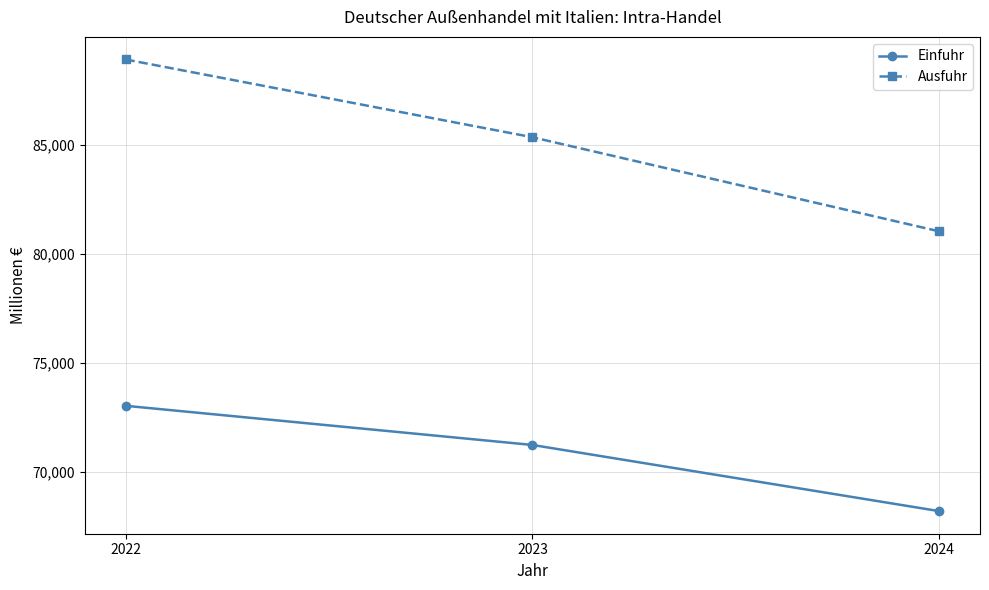

How many lines are shown in the chart?

2